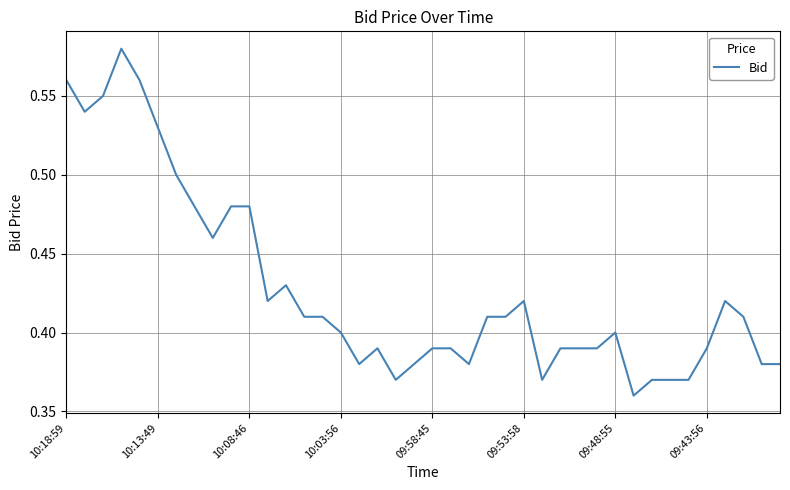

Does the chart display data point markers on the line(s)?

No